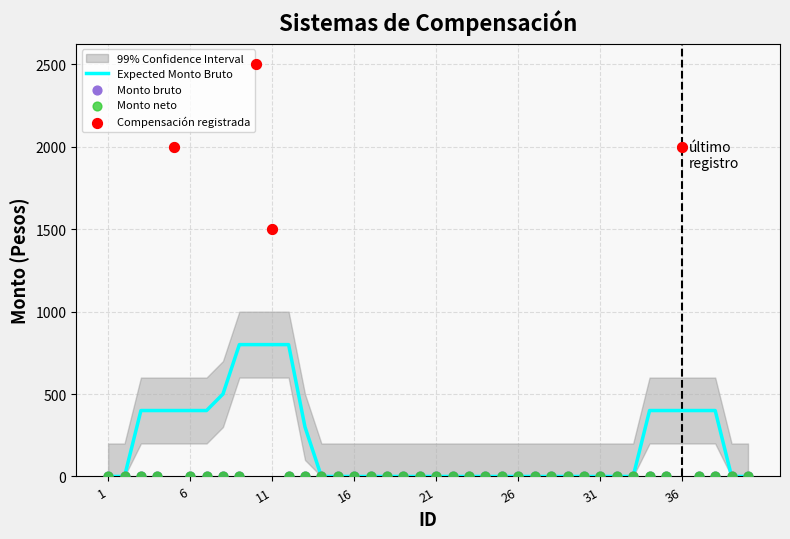

What is the maximum value for Expected Monto Bruto?

800